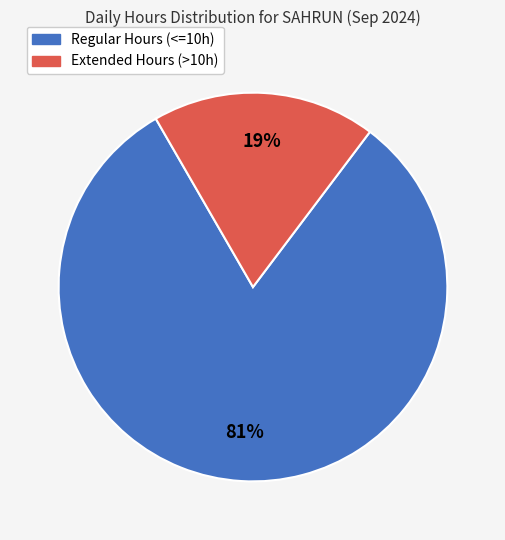

Does any single category account for the majority?

Yes